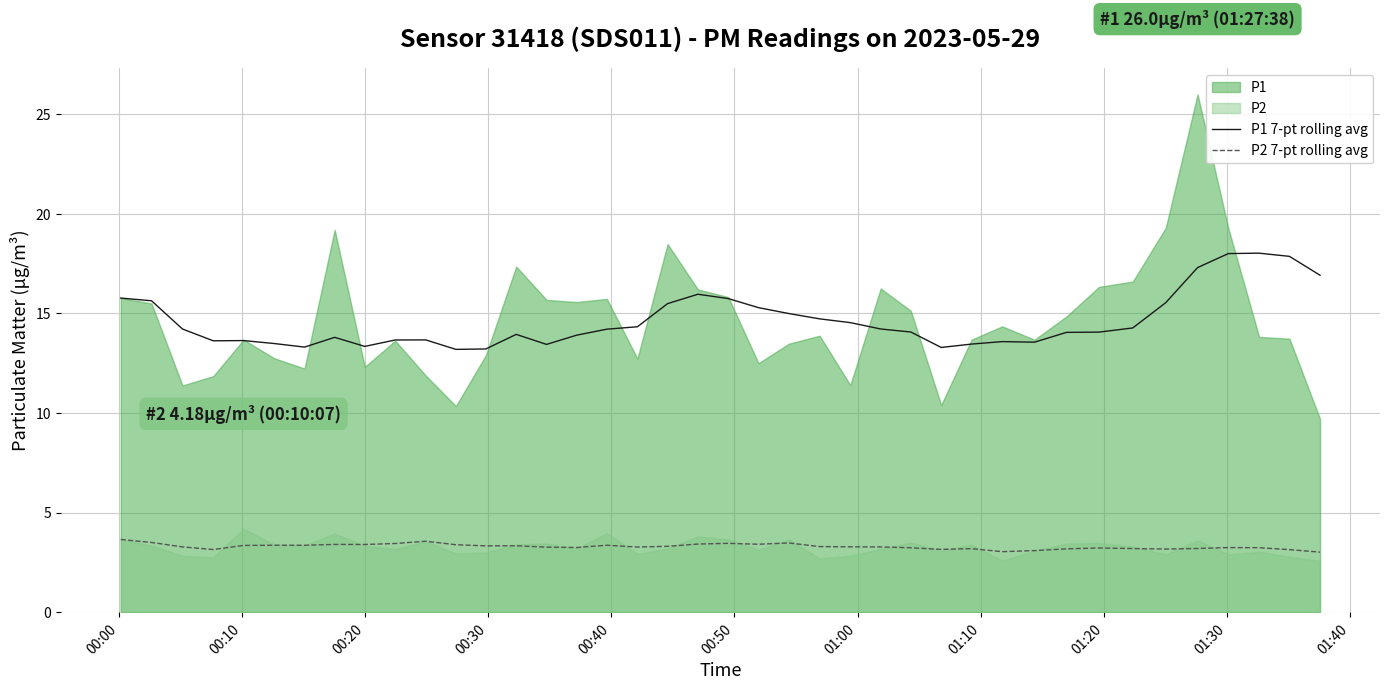

True or false: P2 7-pt rolling avg and P1 7-pt rolling avg cross at least once.

False